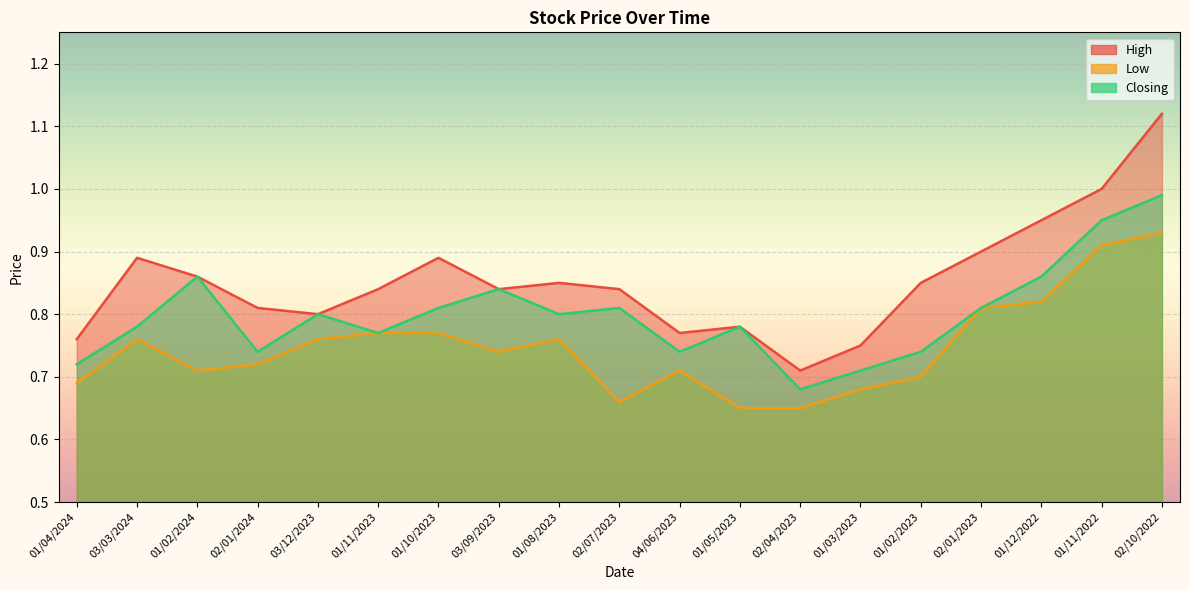

Rank the series by their maximum value, from highest to lowest.

High, Closing, Low